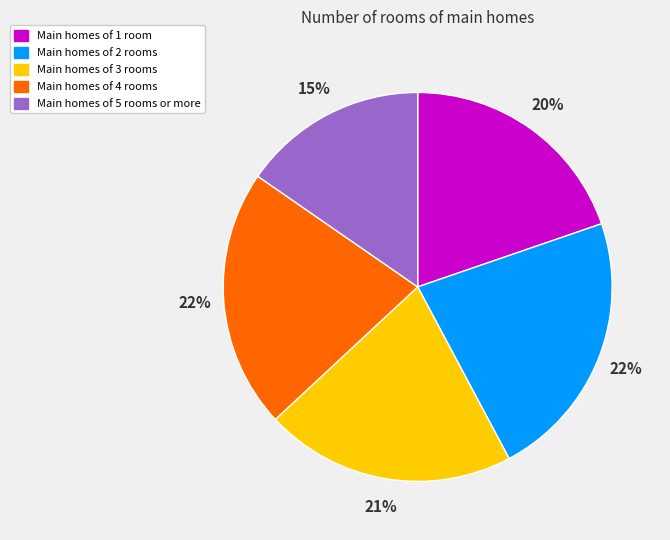

Is there any slice that represents more than half of the pie?

No